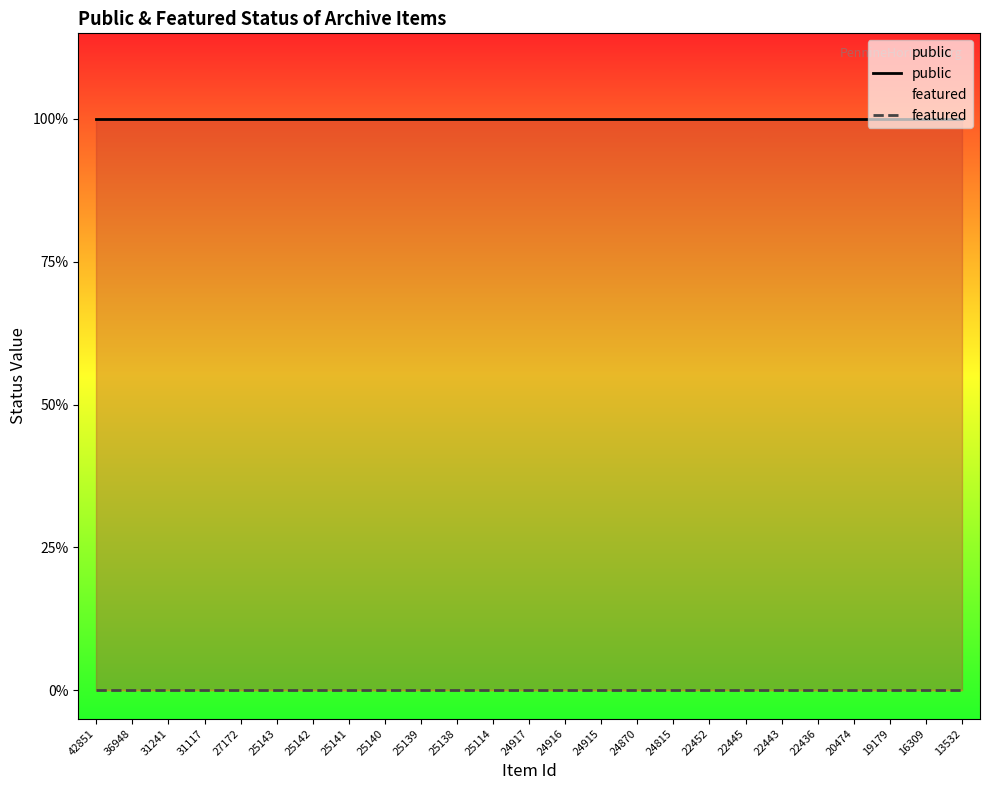

What is the value of the public point at the 7th from the left?

1